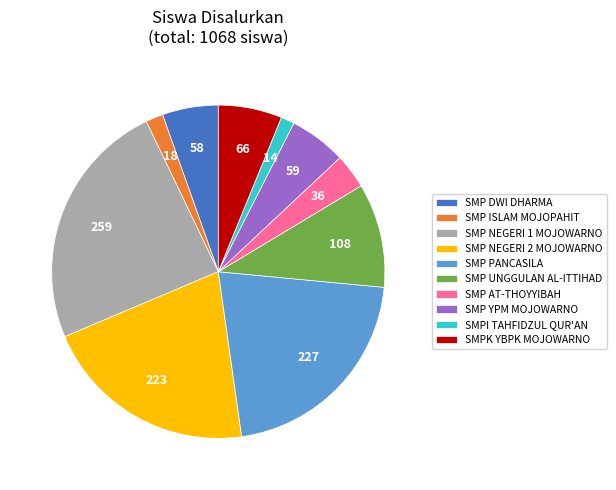

Which has a higher value, SMP PANCASILA or SMP YPM MOJOWARNO?

SMP PANCASILA